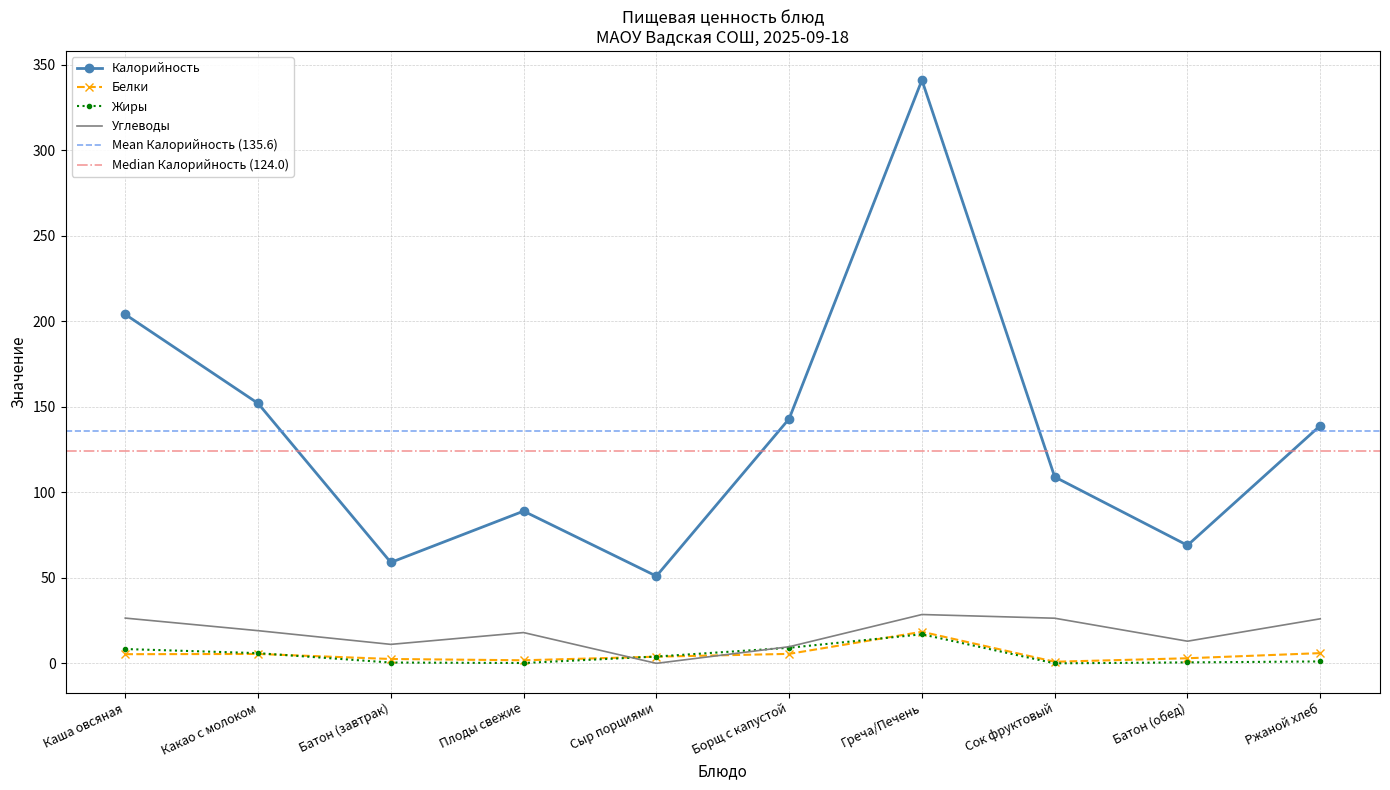

Reading left to right, list all the values displayed in this chart.

Калорийность: Каша овсяная=204.0	Какао с молоком=152.0	Батон (завтрак)=59.0	Плоды свежие=89.0	Сыр порциями=51.0	Борщ с капустой=143.0	Греча/Печень=341.0	Сок фруктовый=109.0	Батон (обед)=69.0	Ржаной хлеб=139.0
Белки: Каша овсяная=5.4	Какао с молоком=5.5	Батон (завтрак)=2.5	Плоды свежие=1.8	Сыр порциями=3.9	Борщ с капустой=5.5	Греча/Печень=18.5	Сок фруктовый=0.9	Батон (обед)=3.0	Ржаной хлеб=6.0
Жиры: Каша овсяная=8.4	Какао с молоком=6.0	Батон (завтрак)=0.5	Плоды свежие=0.2	Сыр порциями=4.0	Борщ с капустой=9.1	Греча/Печень=17.0	Сок фруктовый=0.0	Батон (обед)=0.6	Ржаной хлеб=1.1
Углеводы: Каша овсяная=26.5	Какао с молоком=19.1	Батон (завтрак)=11.1	Плоды свежие=18.0	Сыр порциями=0.0	Борщ с капустой=9.7	Греча/Печень=28.6	Сок фруктовый=26.4	Батон (обед)=12.9	Ржаной хлеб=26.1